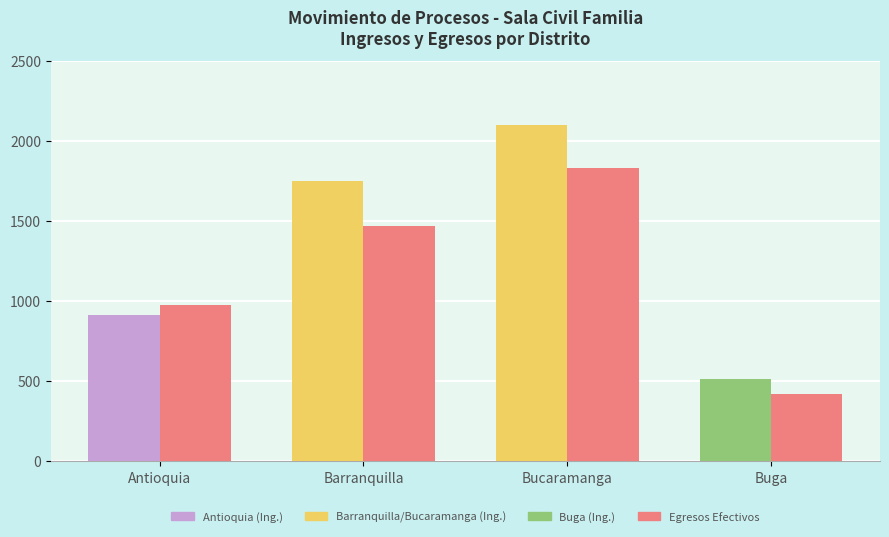

At which category is the sum across all series the highest?

Bucaramanga